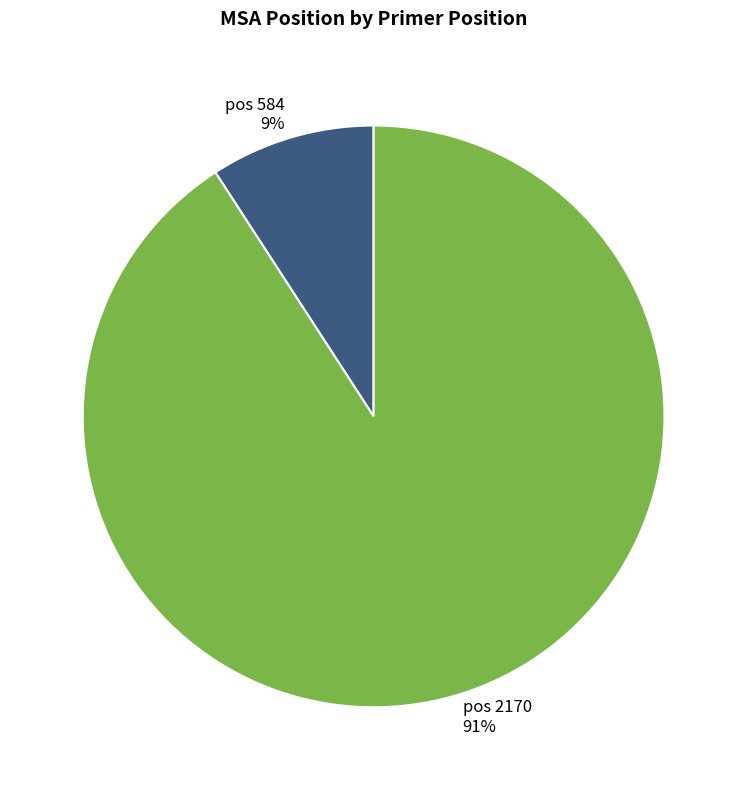

What is the largest slice in the pie chart?

pos 2170